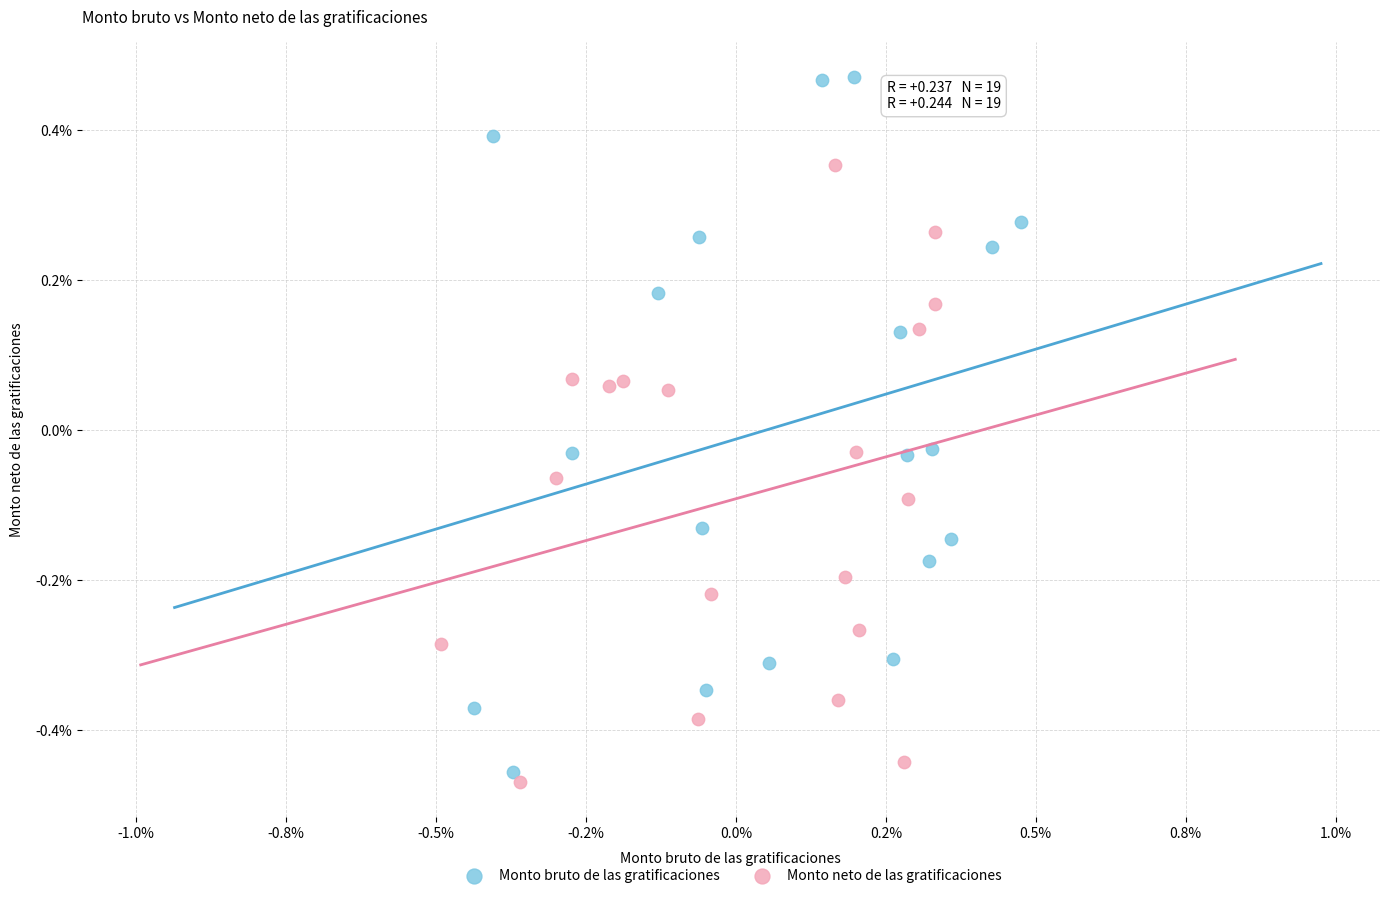

Which series has the widest spread of Y values?

Monto bruto de las gratificaciones